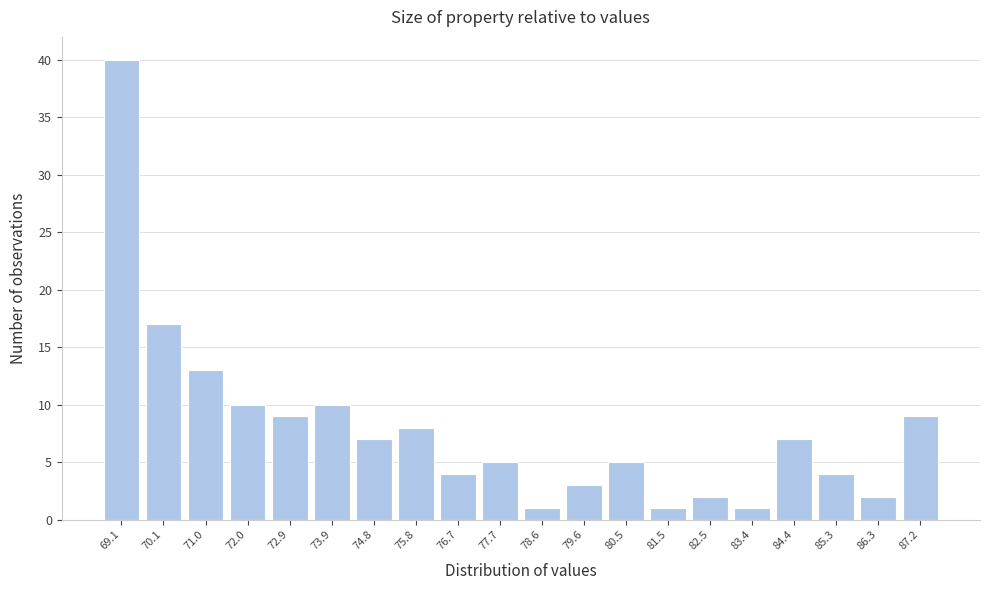

Reading left to right, transcribe all the data shown in this chart.

69.1=40	70.1=17	71.0=13	72.0=10	72.9=9	73.9=10	74.8=7	75.8=8	76.7=4	77.7=5	78.6=1	79.6=3	80.5=5	81.5=1	82.5=2	83.4=1	84.4=7	85.3=4	86.3=2	87.2=9